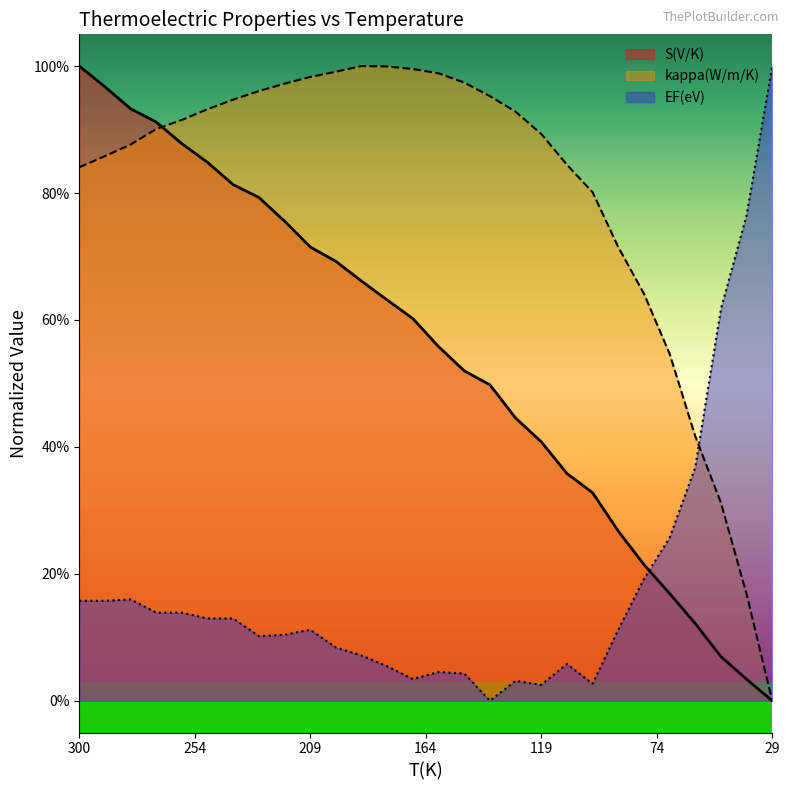

What is the difference between the S(V/K) values at 300 and 79.995?

0.8